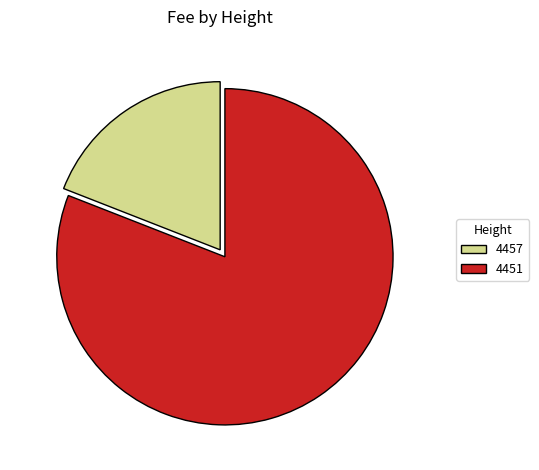

Which category has the smallest portion of the pie?

4457